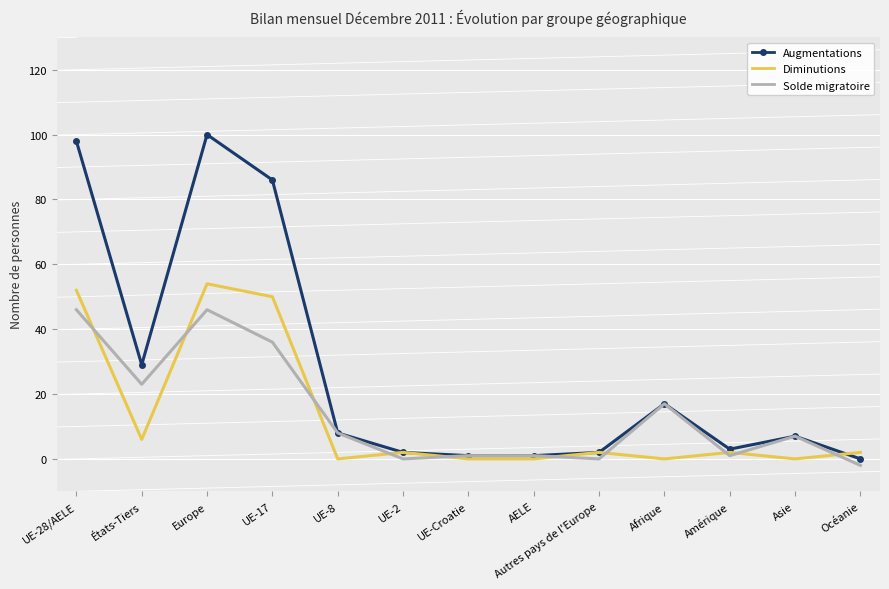

The value of Solde migratoire at UE-28/AELE is 46. True or false?

True